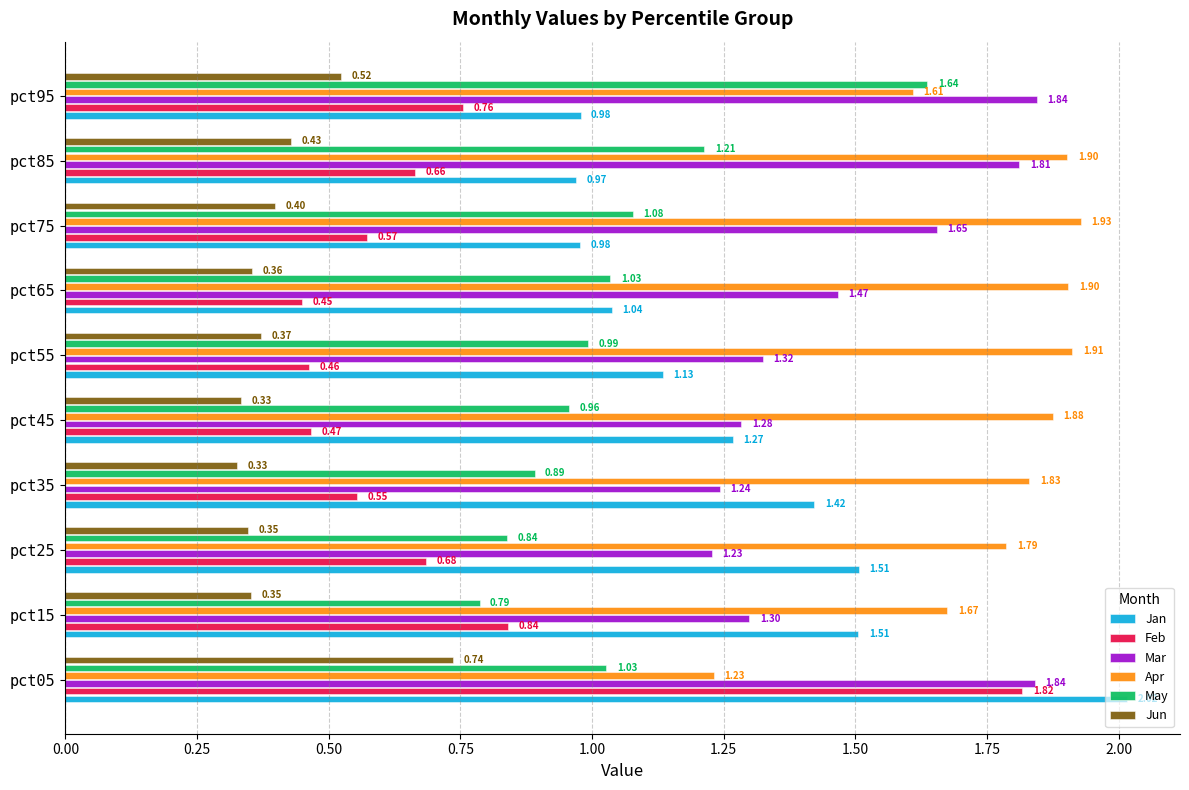

Is the value of Apr at pct55 greater than the value of Feb at pct65?

Yes